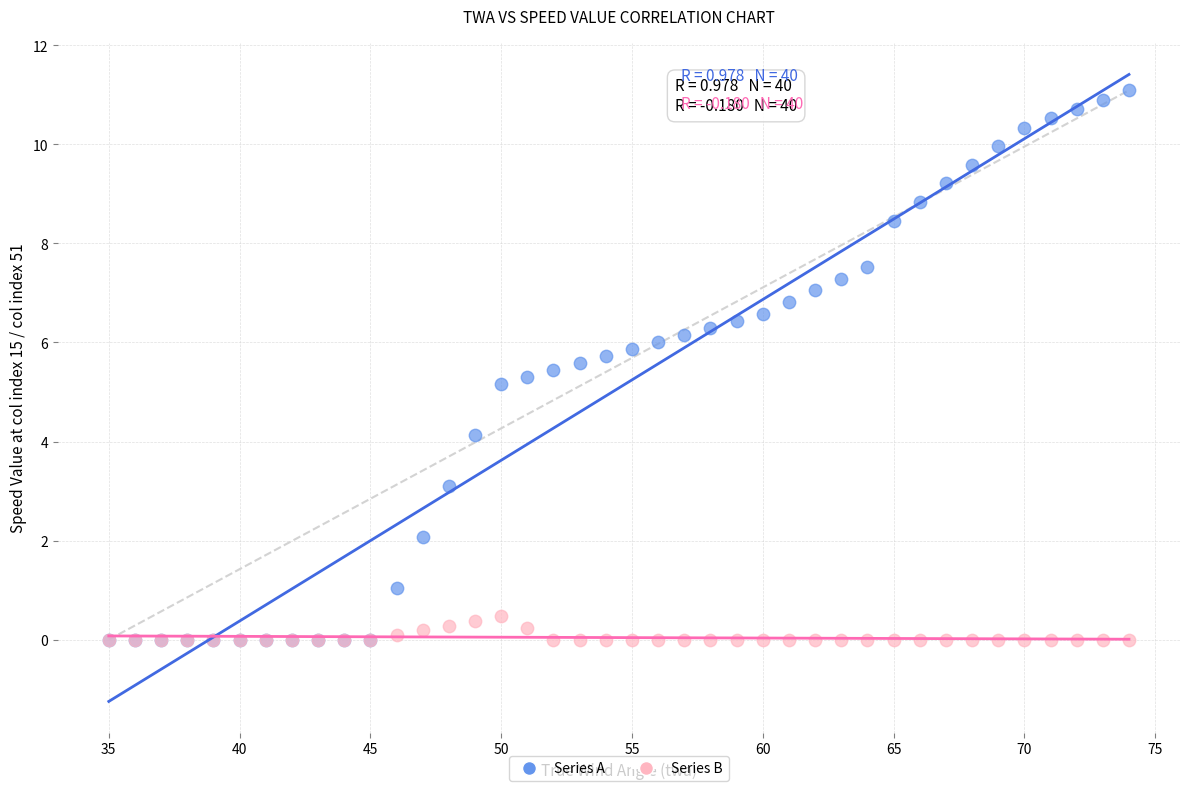

Which series reaches the maximum Y coordinate?

Series A